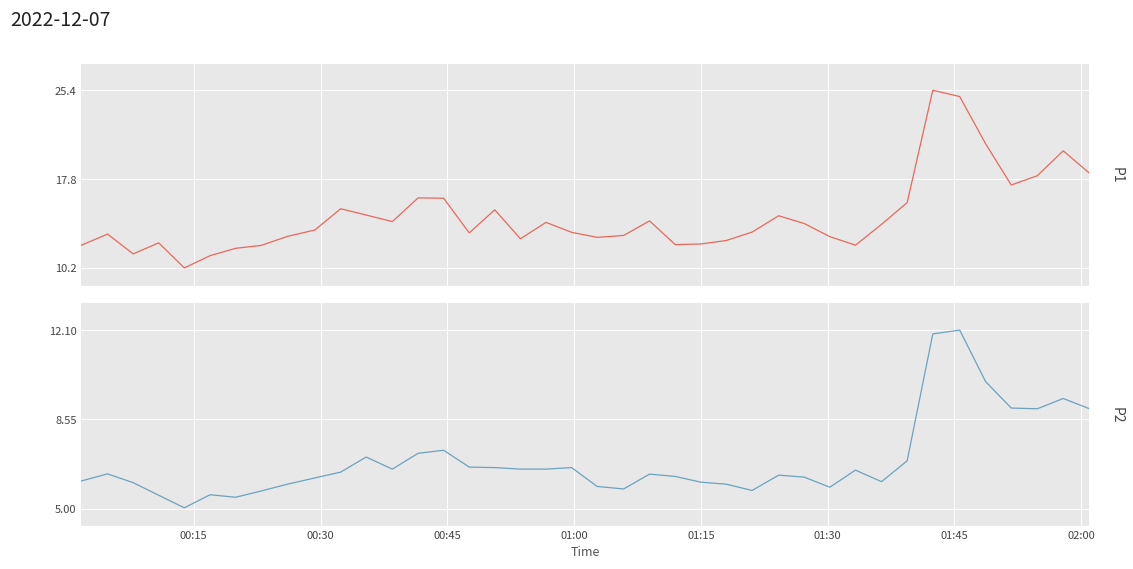

True or false: P1 has a value of 7.2 at 00:15.

False